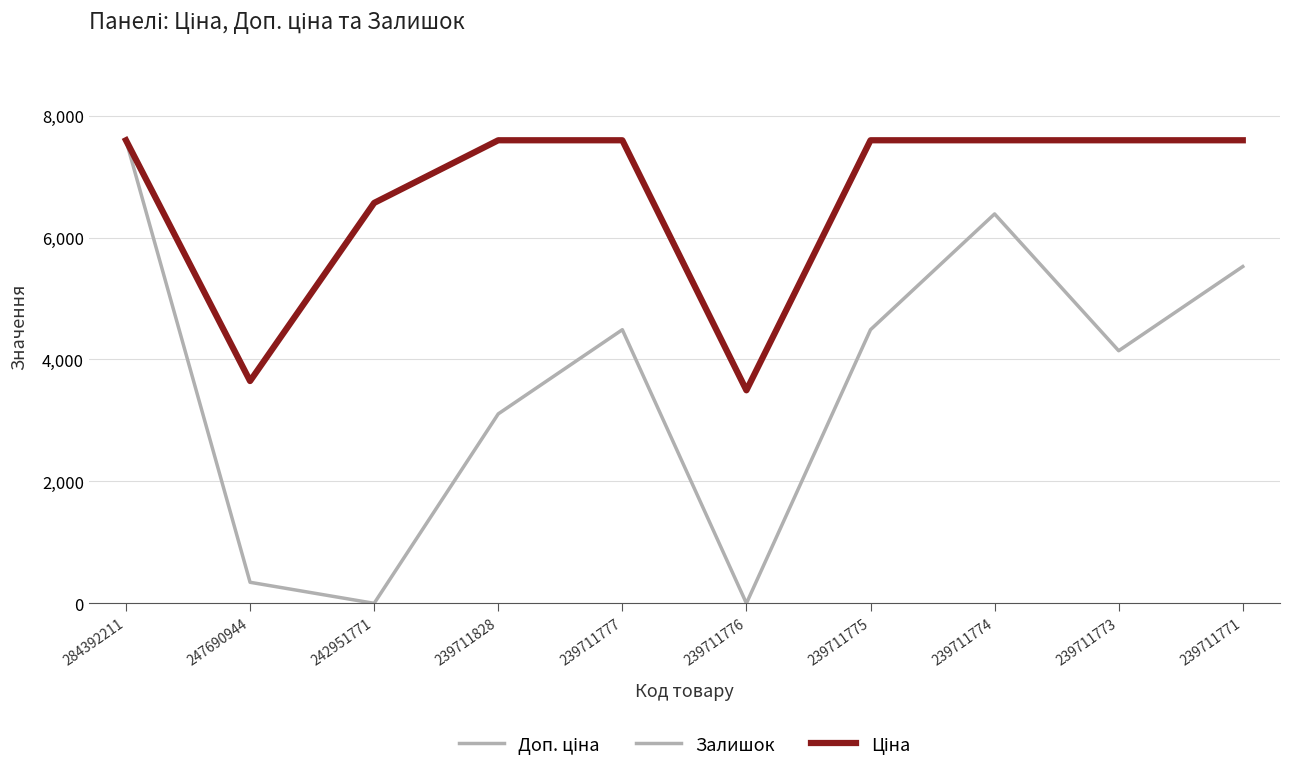

Is this an area chart (filled region under the line)?

No